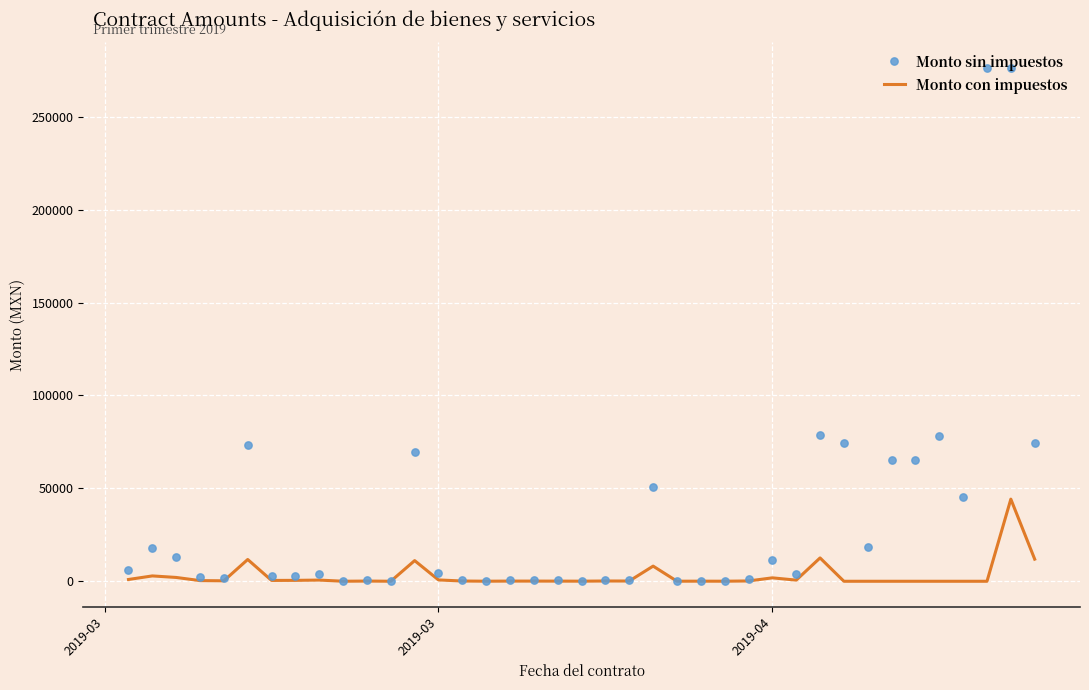

What is the highest value of the Monto con impuestos series?

44200.0